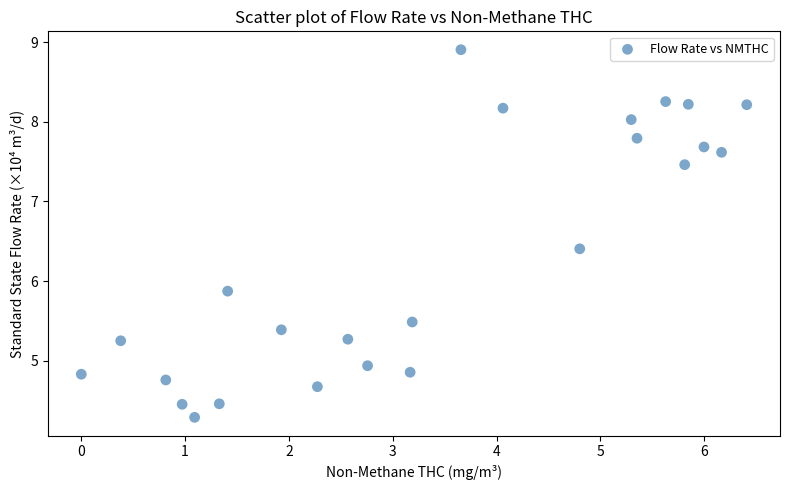

What is the range of Y values (max minus min)?

4.6